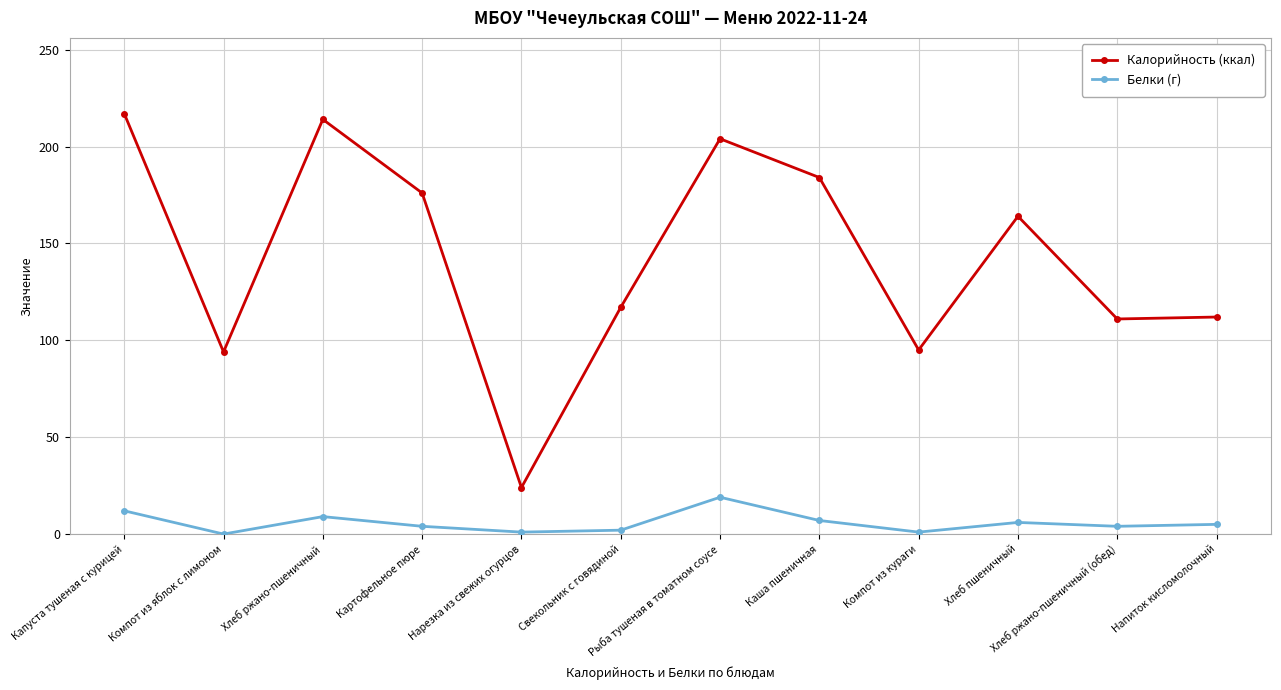

What is the average value of the Калорийность (ккал) series?

143